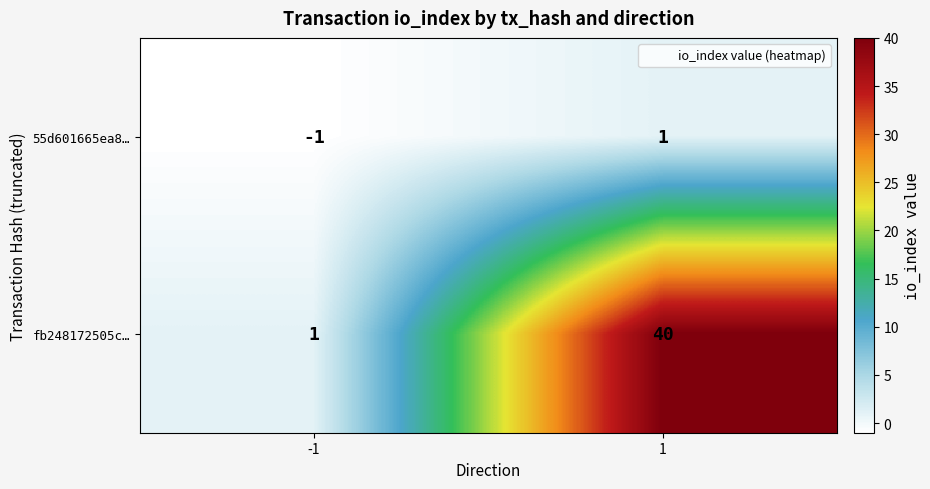

List the series in order of their overall mean, lowest first.

55d601665ea8…, fb248172505c…